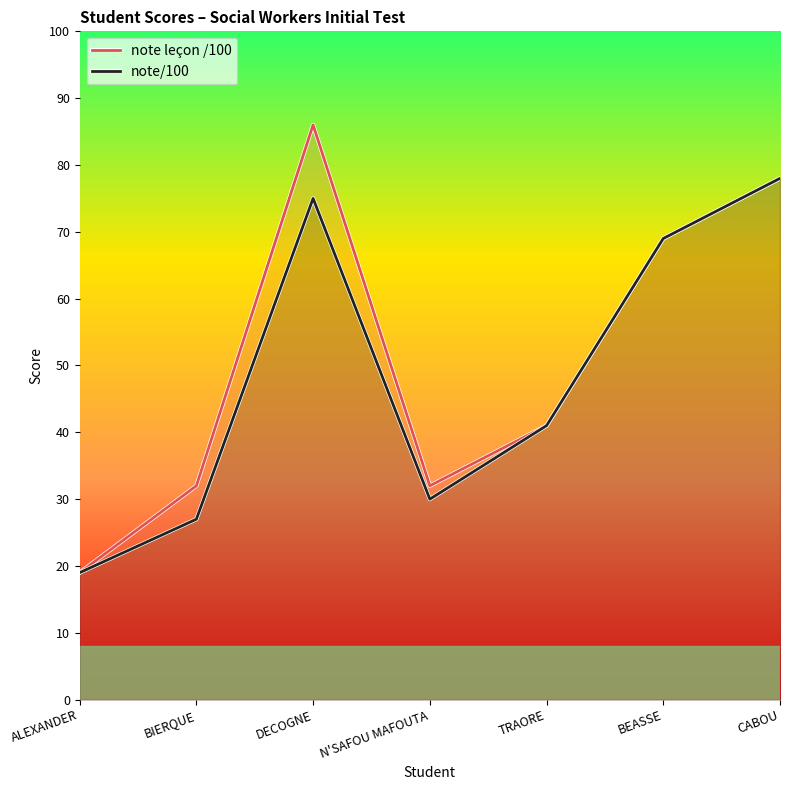

Which series has the largest total across all categories?

note leçon /100